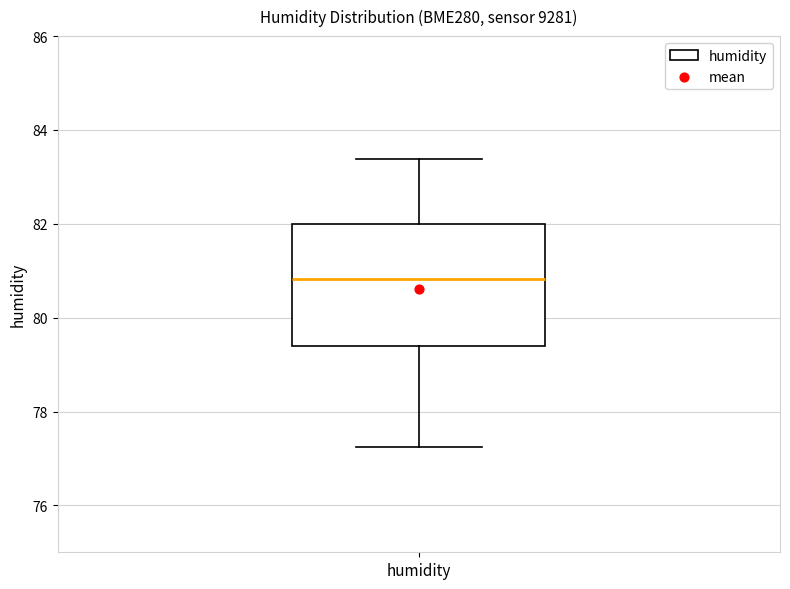

Read this box plot against the y-axis: the position of the median line, the range covered by the box, and the ends of both whiskers. The values are not printed on the chart, so give them approximately, as read against the axis.

median 80.8, box 79.4 to 82.0, whiskers 77.2 to 83.4